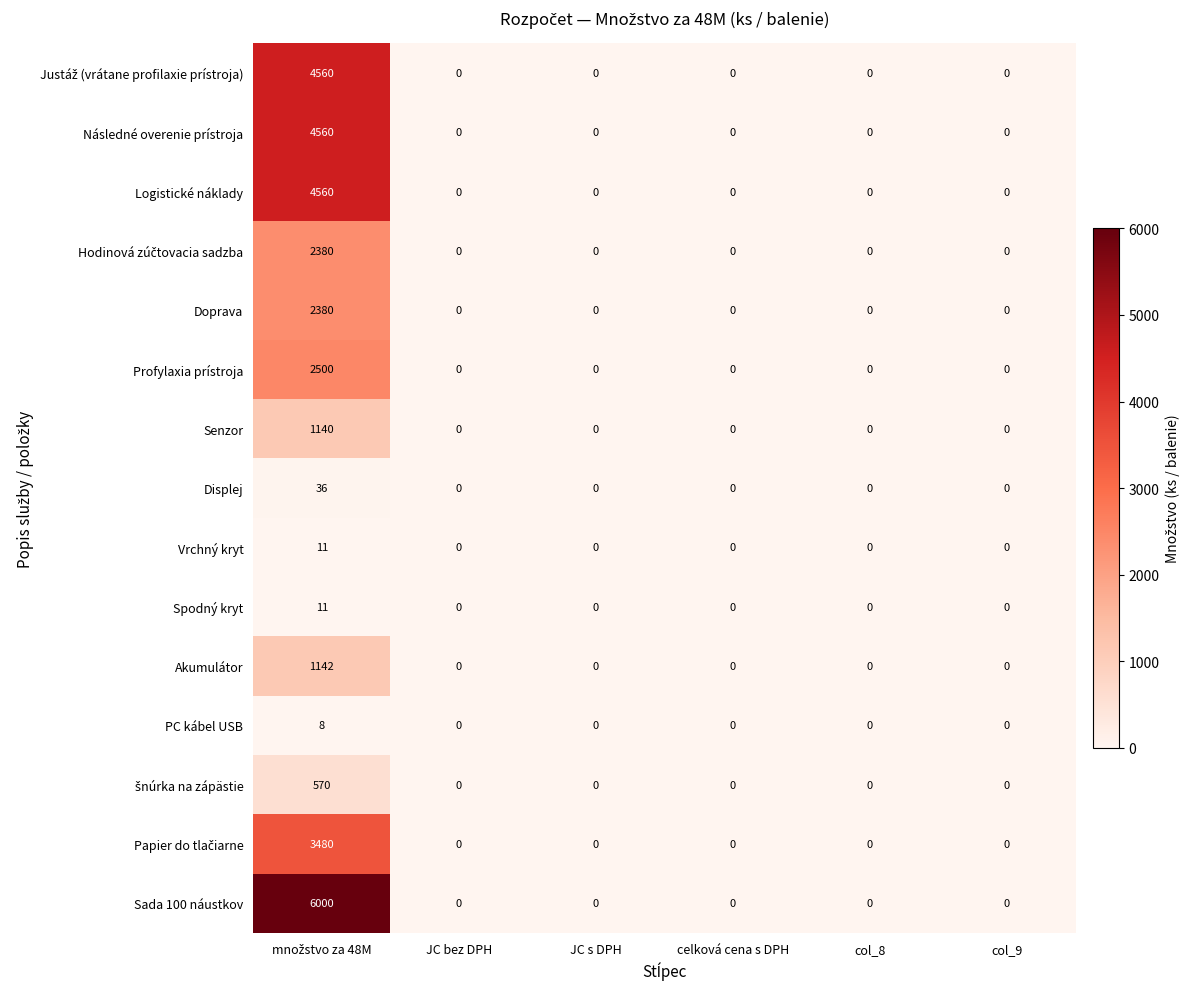

Which series has the widest spread of values?

Sada 100 náustkov